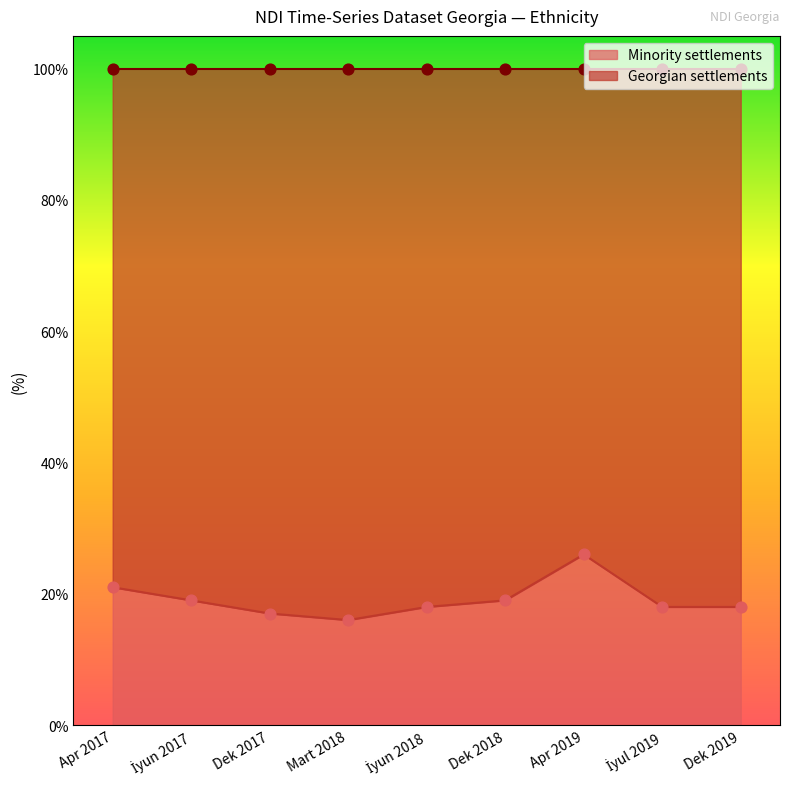

What is the total value across all series at Apr 2017?

42